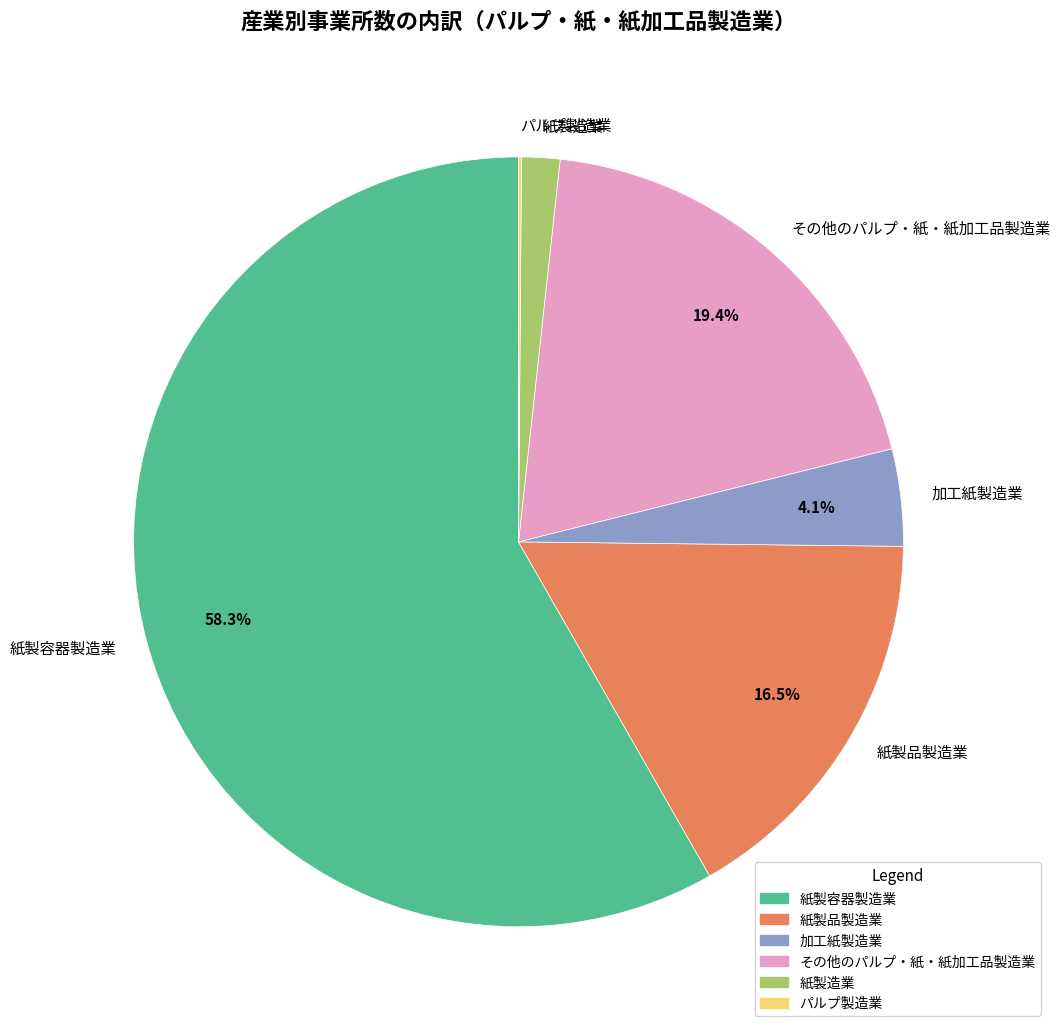

How much of the chart is everything except 紙製容器製造業?

41.7%